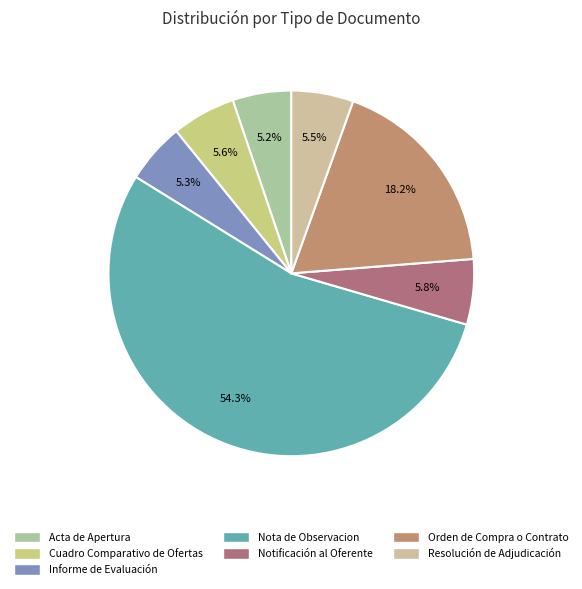

To the nearest percent, what percentage of the pie is Notificación al Oferente?

6%